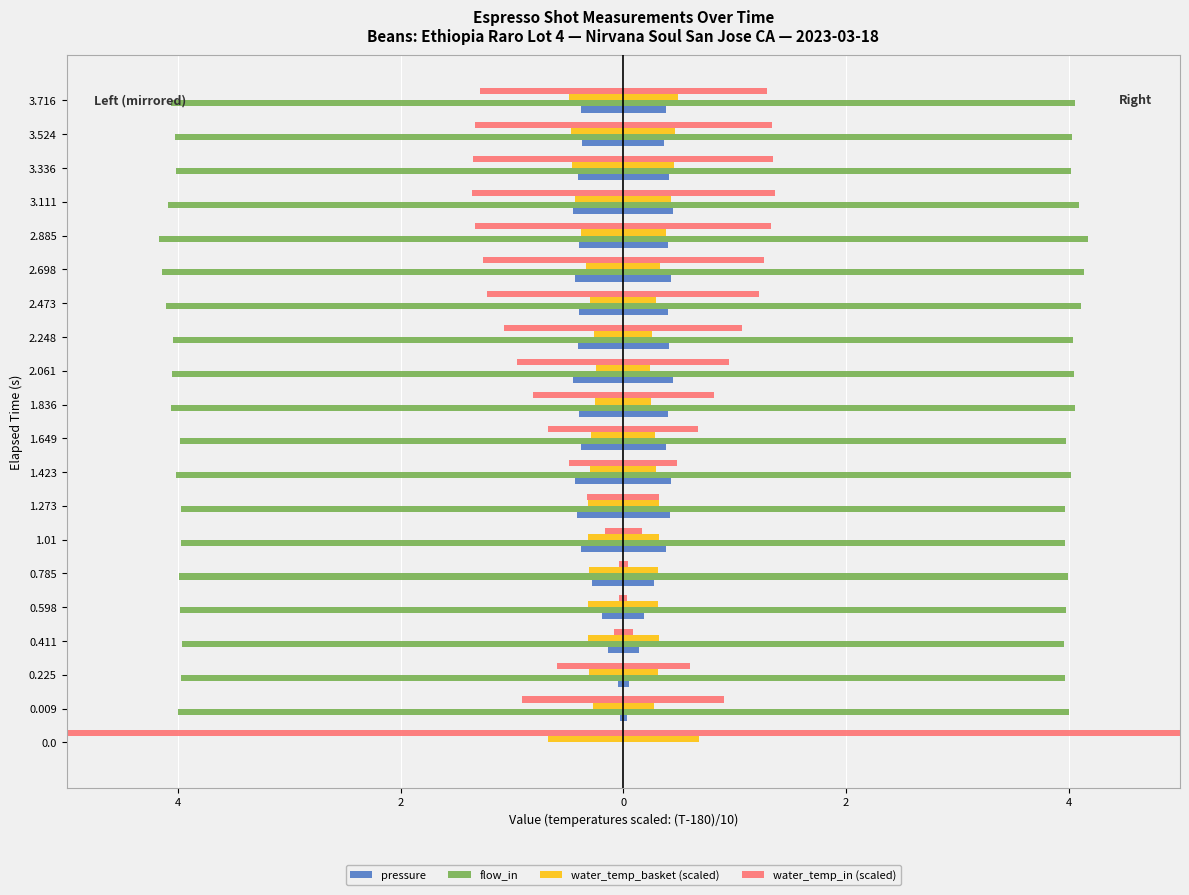

Is the value of water_temp_in (scaled) at 2.473 greater than the value of pressure at 0.0?

Yes